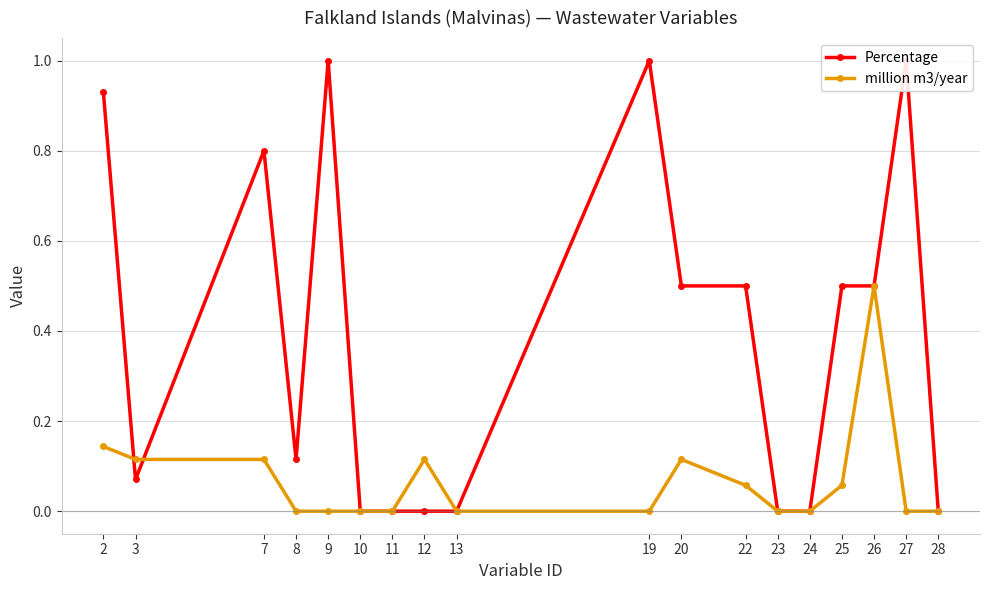

List the series in order of their peak value, highest first.

Percentage, million m3/year